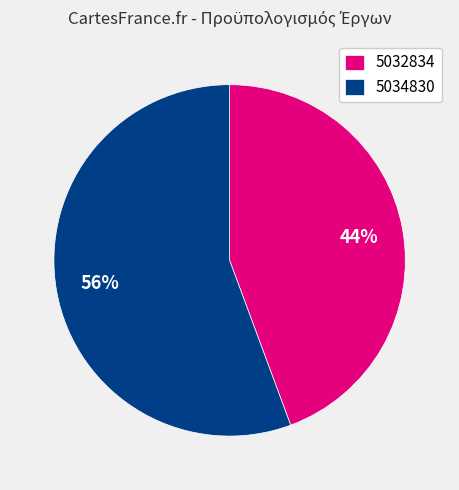

To the nearest percent, what is the combined percentage of 5034830 and 5032834?

100%